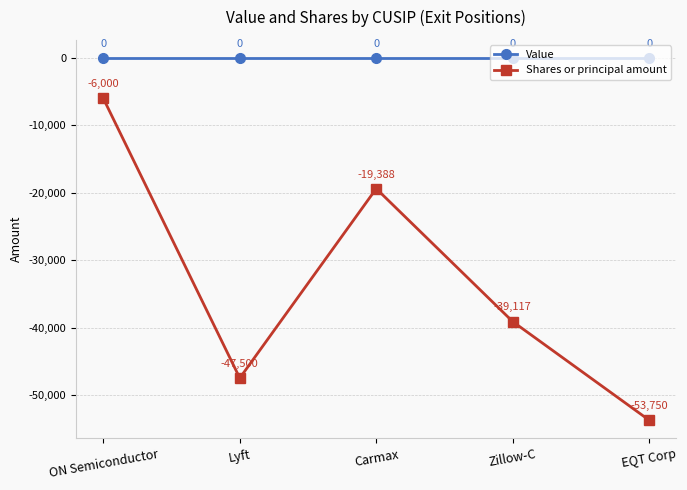

What is the spread (max minus min) of values at Carmax?

19388